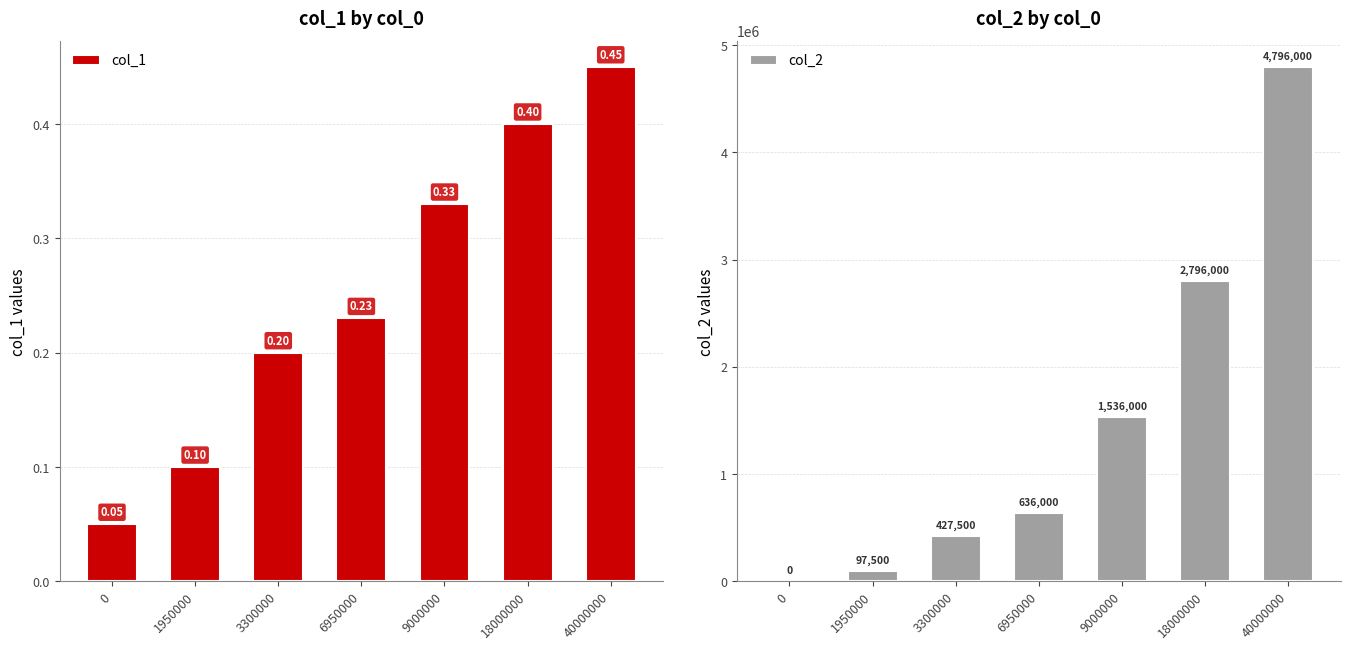

Is the value of col_2 at 9000000 greater than the value of col_1 at 0?

Yes